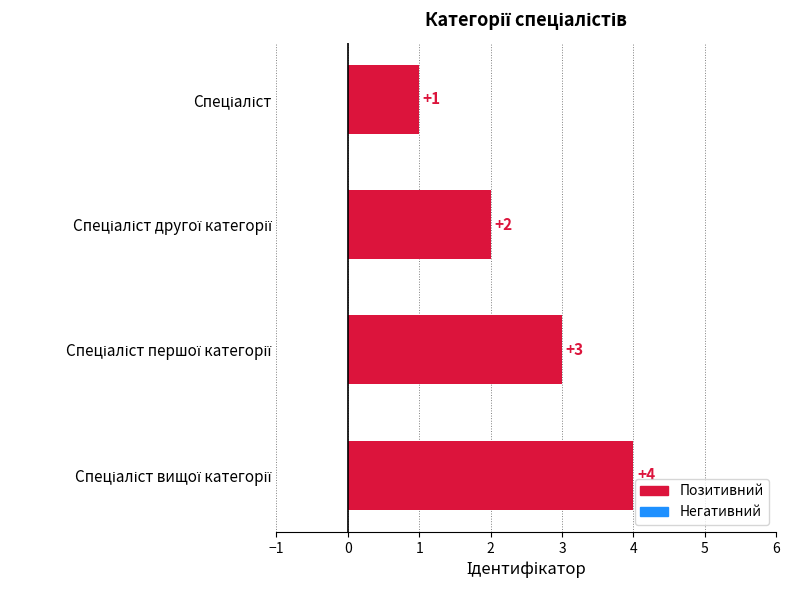

What is the value of the 3rd bar from the top?

3